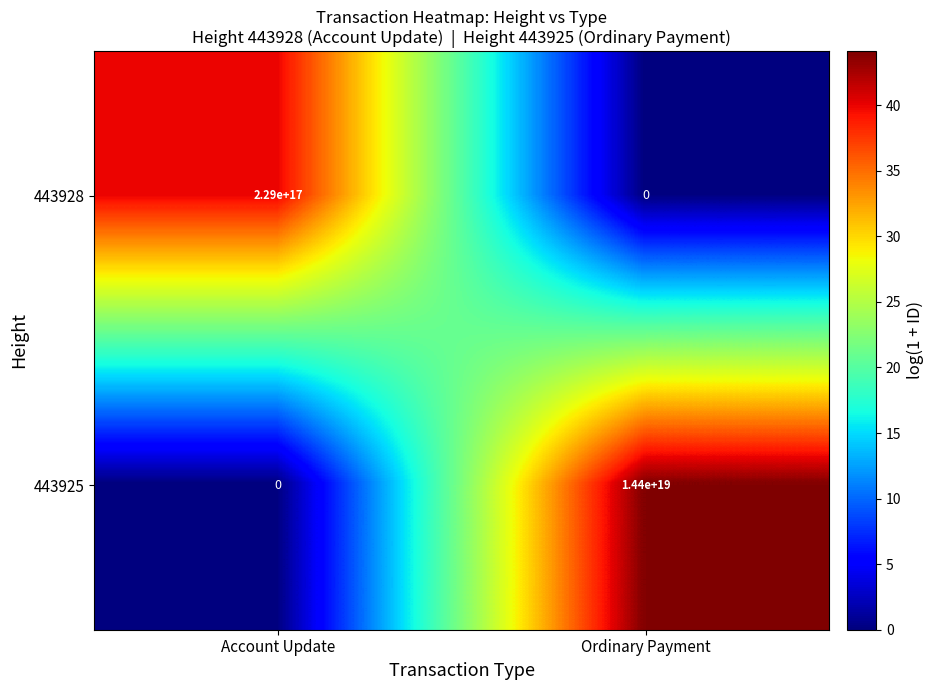

Which series has the largest total across all categories?

443925